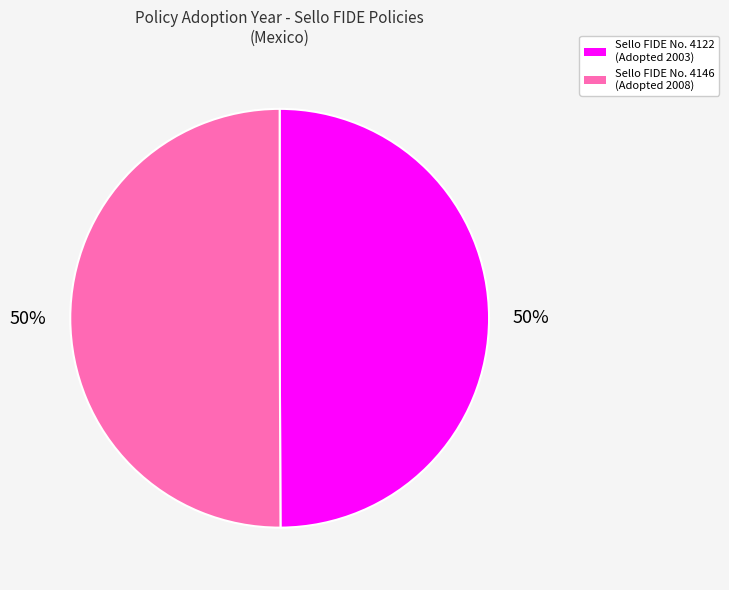

To the nearest percent, what is the average slice percentage?

50%